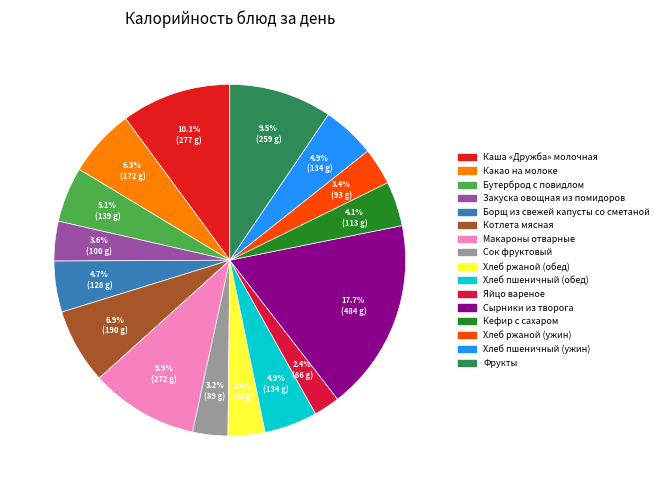

How many slices are in this pie chart?

16